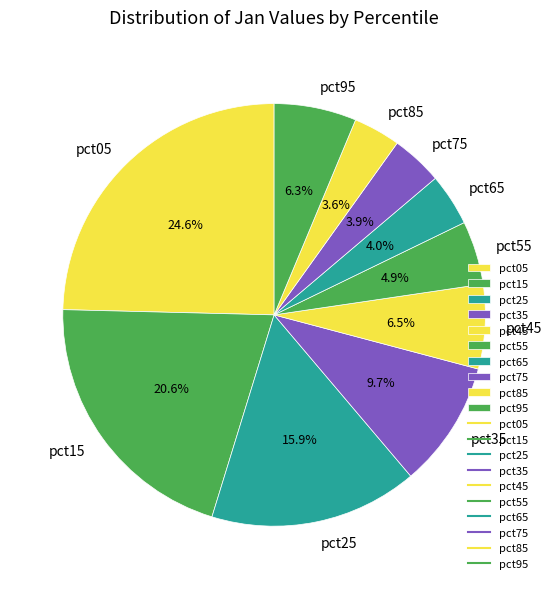

Which category has the biggest portion of the pie?

pct05